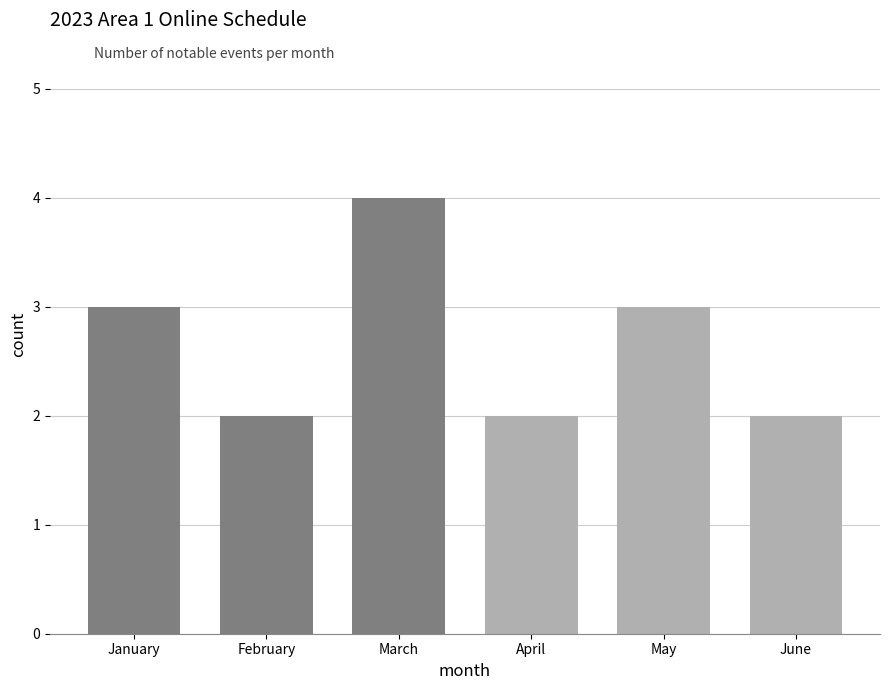

What is the sum of the values at April and March?

6